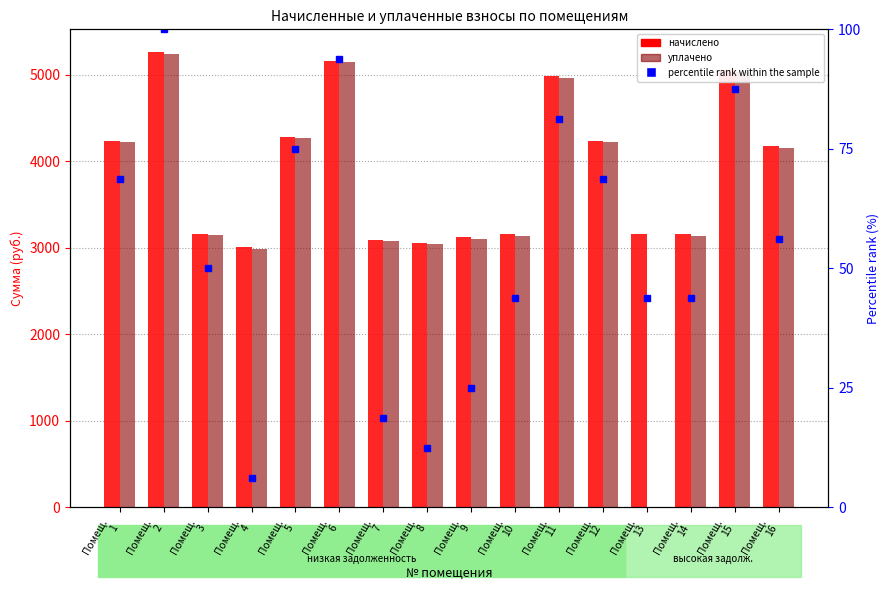

What is the value of the начислено bar at the 10th from the left?

3153.5